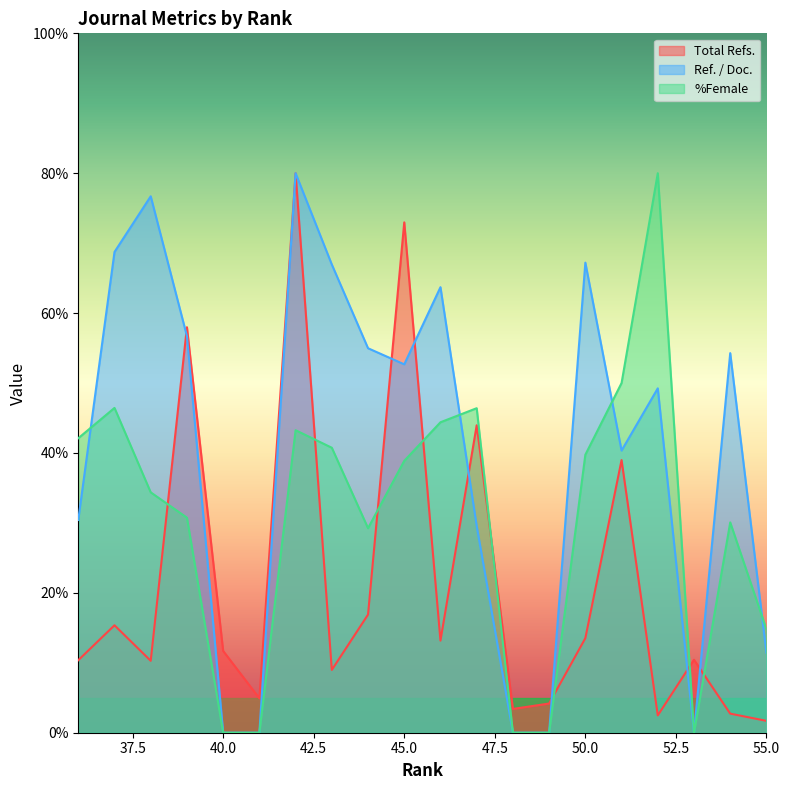

Rank the series by their average value, from lowest to highest.

Total Refs., %Female, Ref. / Doc.